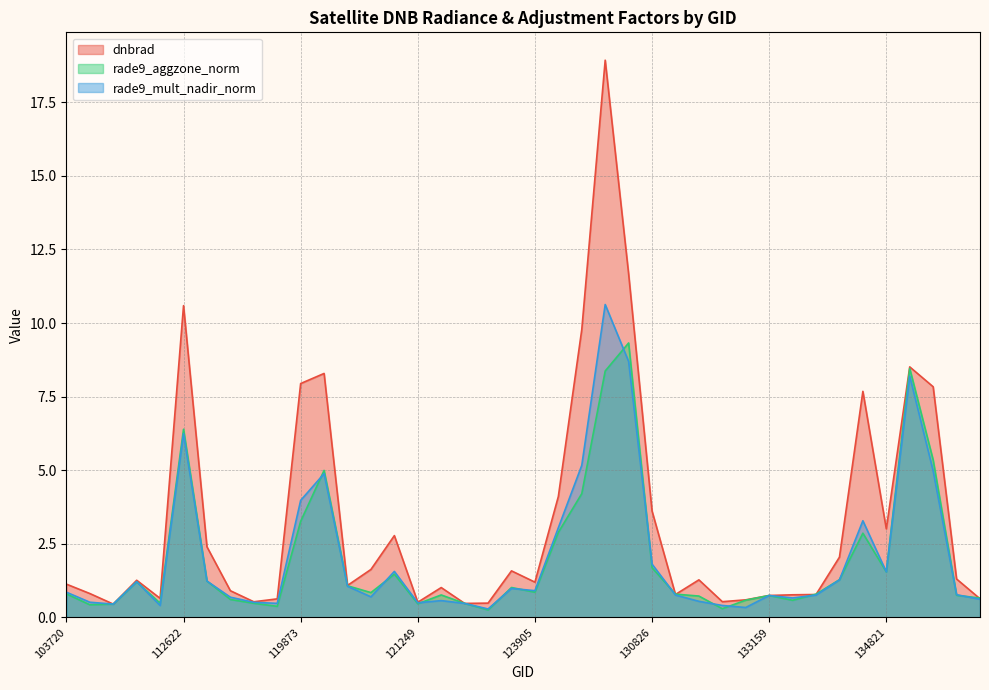

Reading right to left, extract all data points from this chart.

dnbrad: 137268=0.6	136889=1.3	135936=7.8	135187=8.5	134821=3.0	134626=7.7	134442=2.0	134260=0.8	134076=0.8	133159=0.7	132798=0.6	132076=0.5	131704=1.3	131354=0.8	130826=3.6	130438=11.7	129872=18.9	129666=9.8	124261=4.1	123905=1.2	123366=1.6	122837=0.5	122118=0.5	121771=1.0	121249=0.5	120740=2.8	3995=1.6	120388=1.1	120041=8.3	119873=7.9	115591=0.6	113817=0.5	113644=0.9	113477=2.4	112622=10.6	109184=0.6	107081=1.3	104431=0.4	104315=0.8	103720=1.1
rade9_aggzone_norm: 137268=0.7	136889=0.7	135936=5.3	135187=8.5	134821=1.5	134626=2.9	134442=1.3	134260=0.8	134076=0.6	133159=0.7	132798=0.6	132076=0.3	131704=0.7	131354=0.8	130826=1.7	130438=9.3	129872=8.4	129666=4.2	124261=2.9	123905=0.9	123366=1.0	122837=0.3	122118=0.5	121771=0.8	121249=0.5	120740=1.5	3995=0.8	120388=1.1	120041=5.0	119873=3.3	115591=0.4	113817=0.5	113644=0.6	113477=1.2	112622=6.4	109184=0.5	107081=1.2	104431=0.4	104315=0.4	103720=0.8
rade9_mult_nadir_norm: 137268=0.6	136889=0.8	135936=5.0	135187=8.2	134821=1.5	134626=3.3	134442=1.3	134260=0.8	134076=0.7	133159=0.7	132798=0.3	132076=0.4	131704=0.5	131354=0.8	130826=1.8	130438=8.7	129872=10.6	129666=5.2	124261=3.0	123905=0.9	123366=1.0	122837=0.3	122118=0.5	121771=0.6	121249=0.5	120740=1.6	3995=0.7	120388=1.1	120041=4.9	119873=4.0	115591=0.5	113817=0.5	113644=0.7	113477=1.2	112622=6.2	109184=0.4	107081=1.2	104431=0.4	104315=0.5	103720=0.9